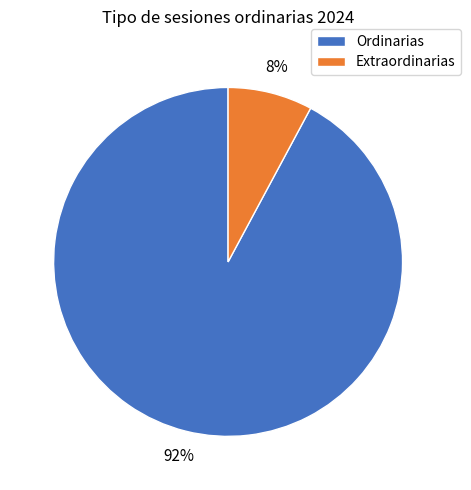

Is the sum of Extraordinarias and Ordinarias greater than half?

Yes